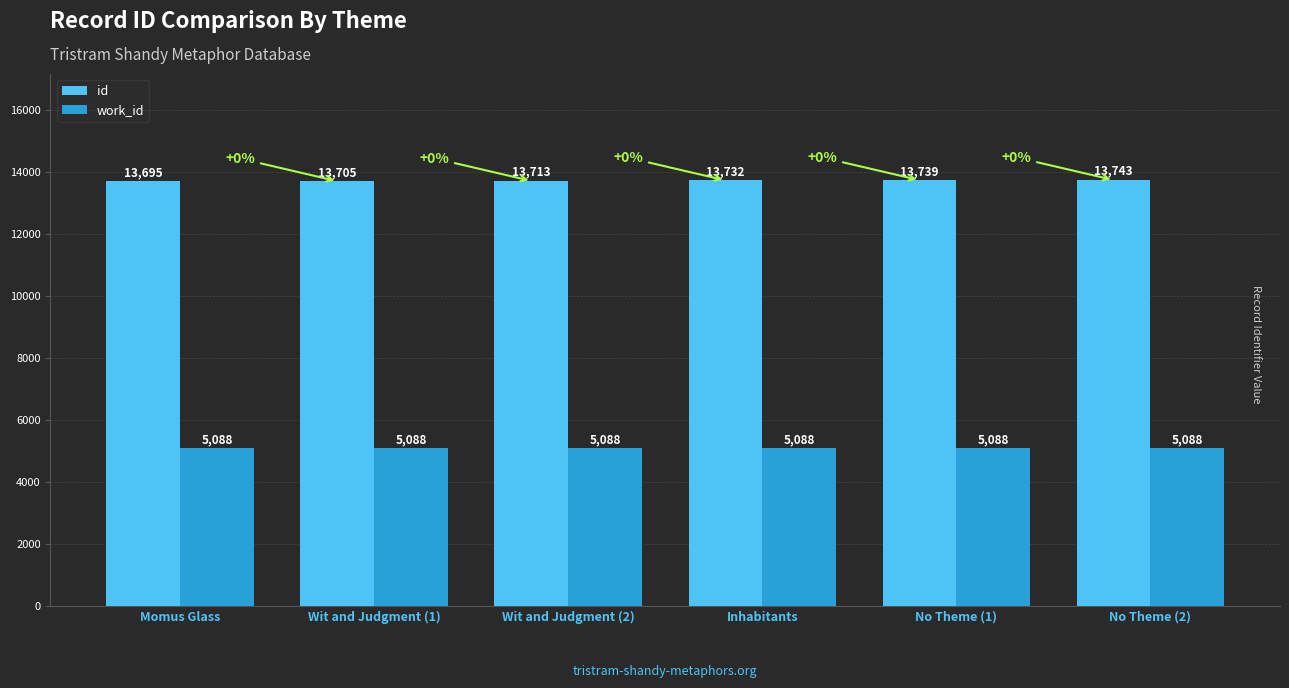

Is the value of work_id at No Theme (2) greater than the value of id at No Theme (1)?

No